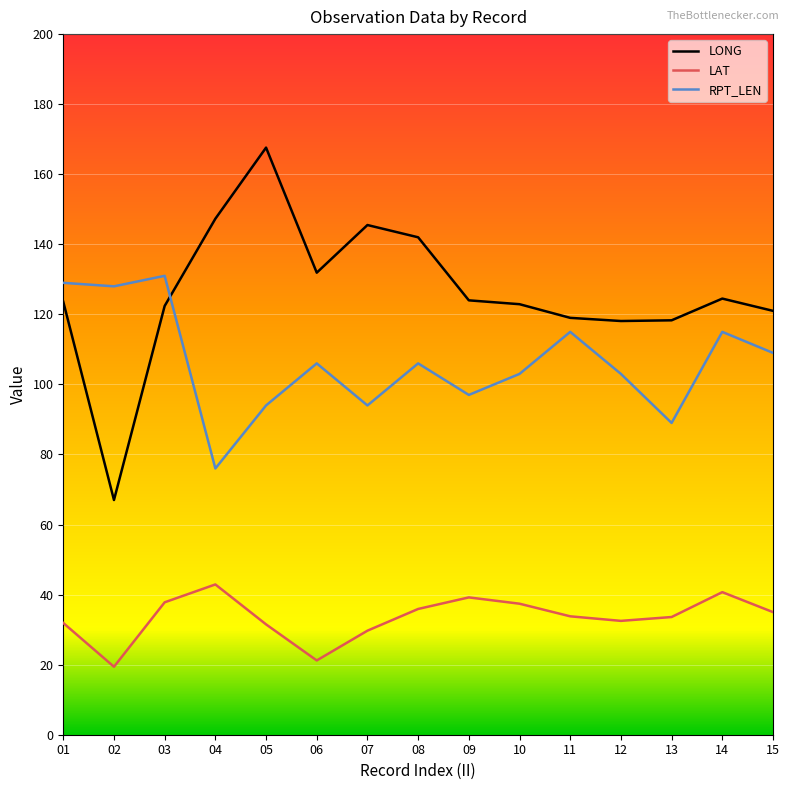

Which series has the widest spread of values?

LONG